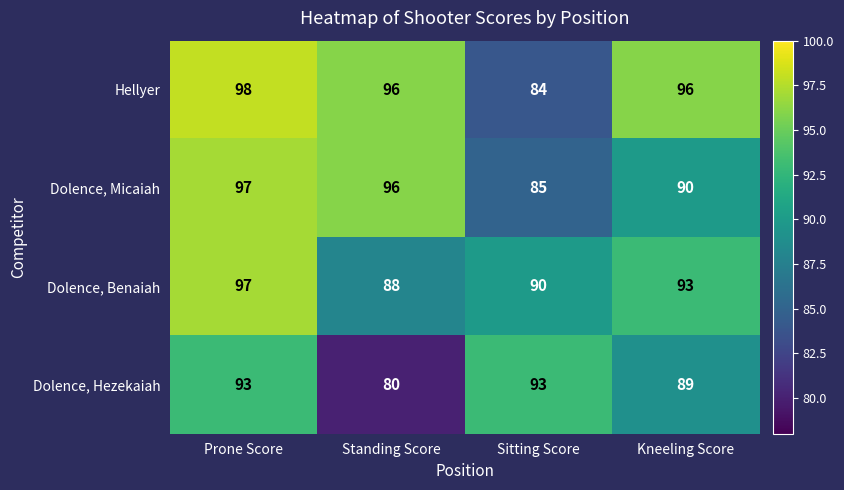

At how many categories does at least one series exceed 92?

4